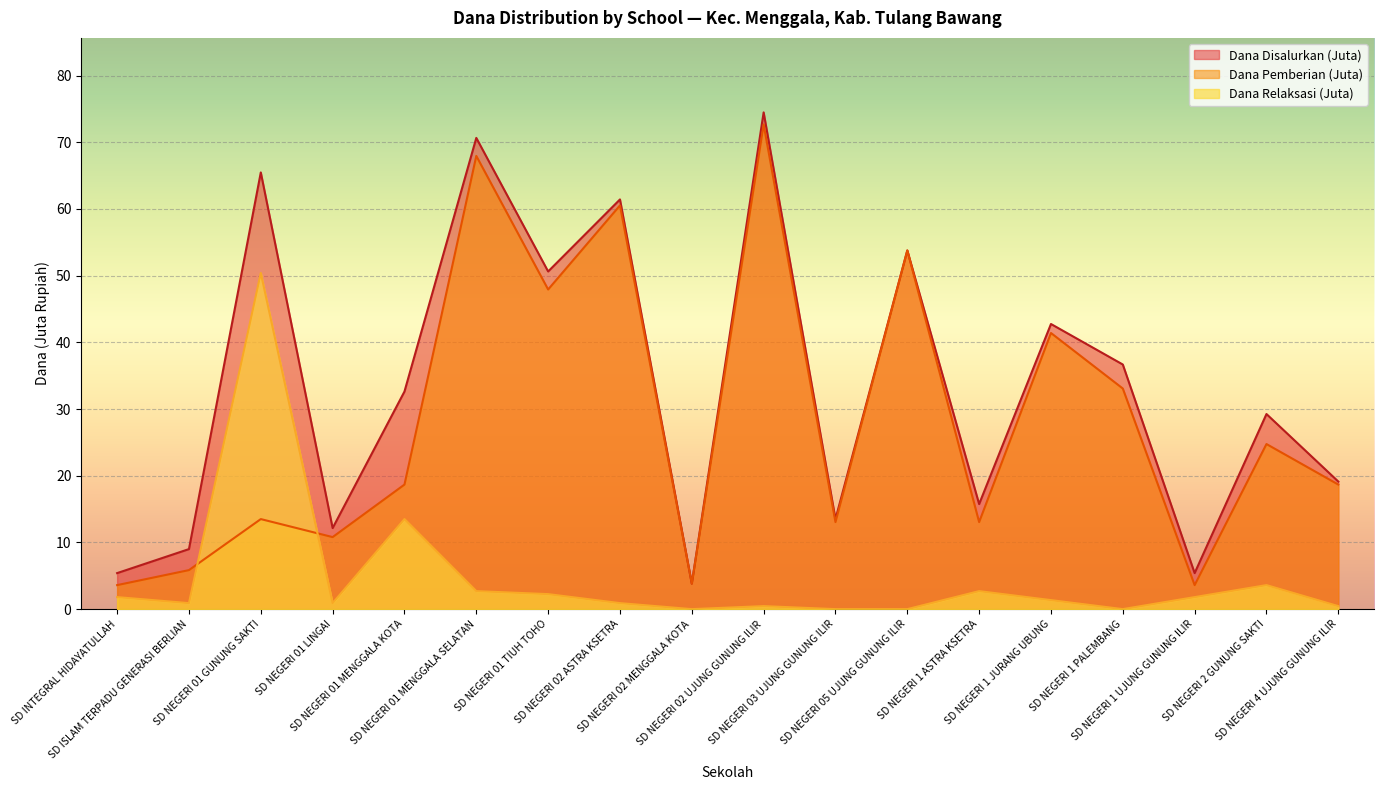

True or false: Dana Disalurkan has more than 0 points higher than both neighbors.

True